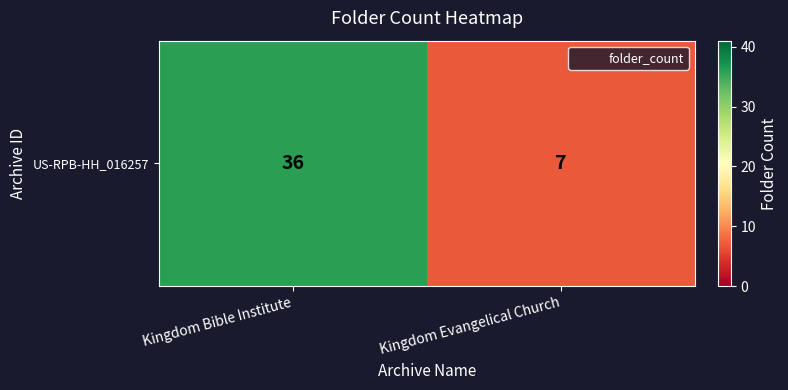

Rank the categories by value from highest to lowest.

Kingdom Bible Institute, Kingdom Evangelical Church